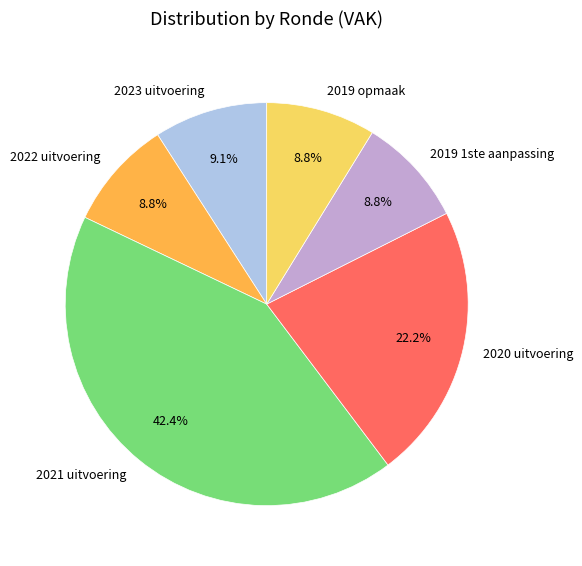

To the nearest percent, what is the average slice percentage?

17%